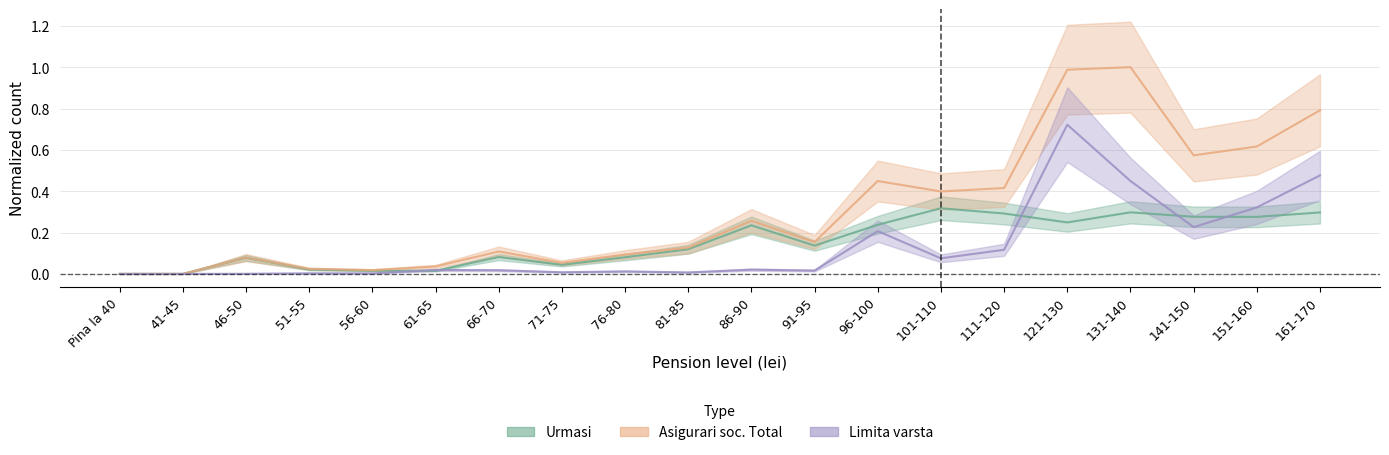

What is the label of the 6th point from the left?

61-65